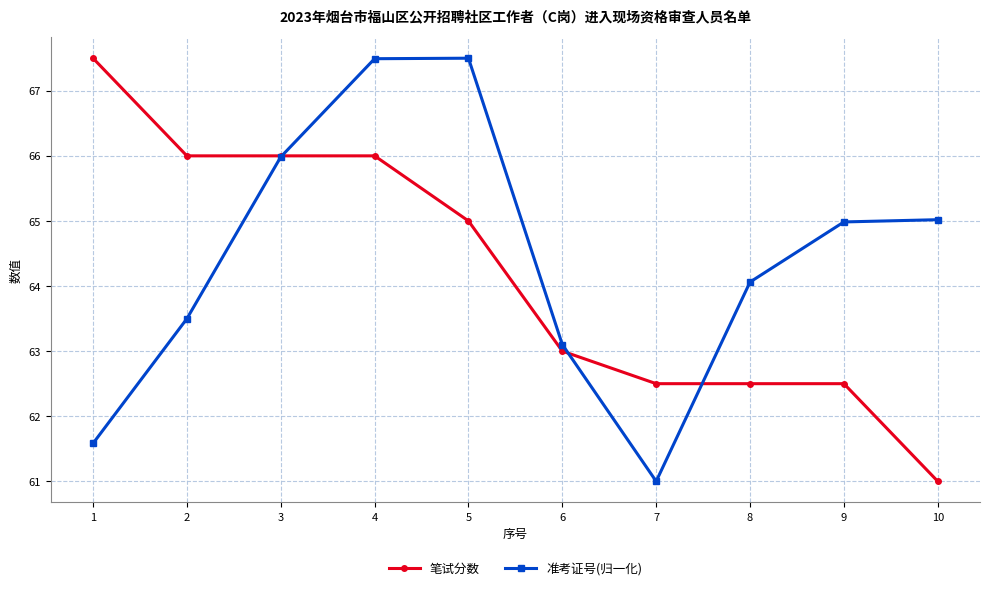

At which category is the sum across all series the highest?

4